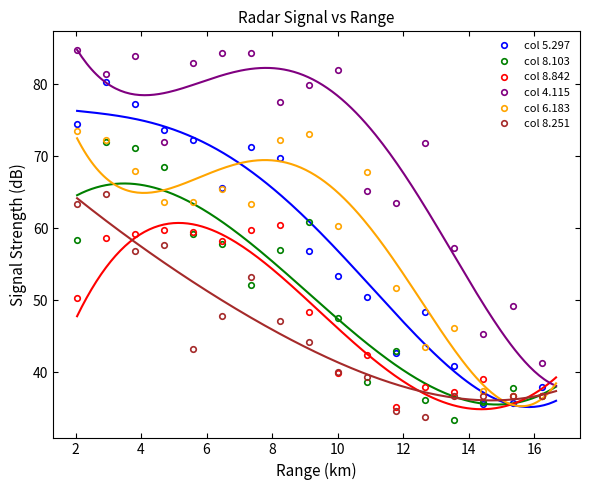

Which series ends up on top after the final intersection of col 8.103 and col 8.842?

col 8.103